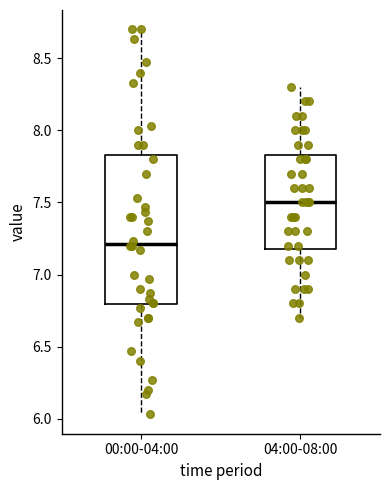

Reading left to right, read every box against the y-axis: the position of its median line, the range the box covers, and the ends of its whiskers. The values are not printed on the chart, so give them approximately, as read against the axis.

00:00-04:00: median 7.20, box 6.80 to 7.85, whiskers 6.05 to 8.70
04:00-08:00: median 7.50, box 7.20 to 7.85, whiskers 6.70 to 8.30